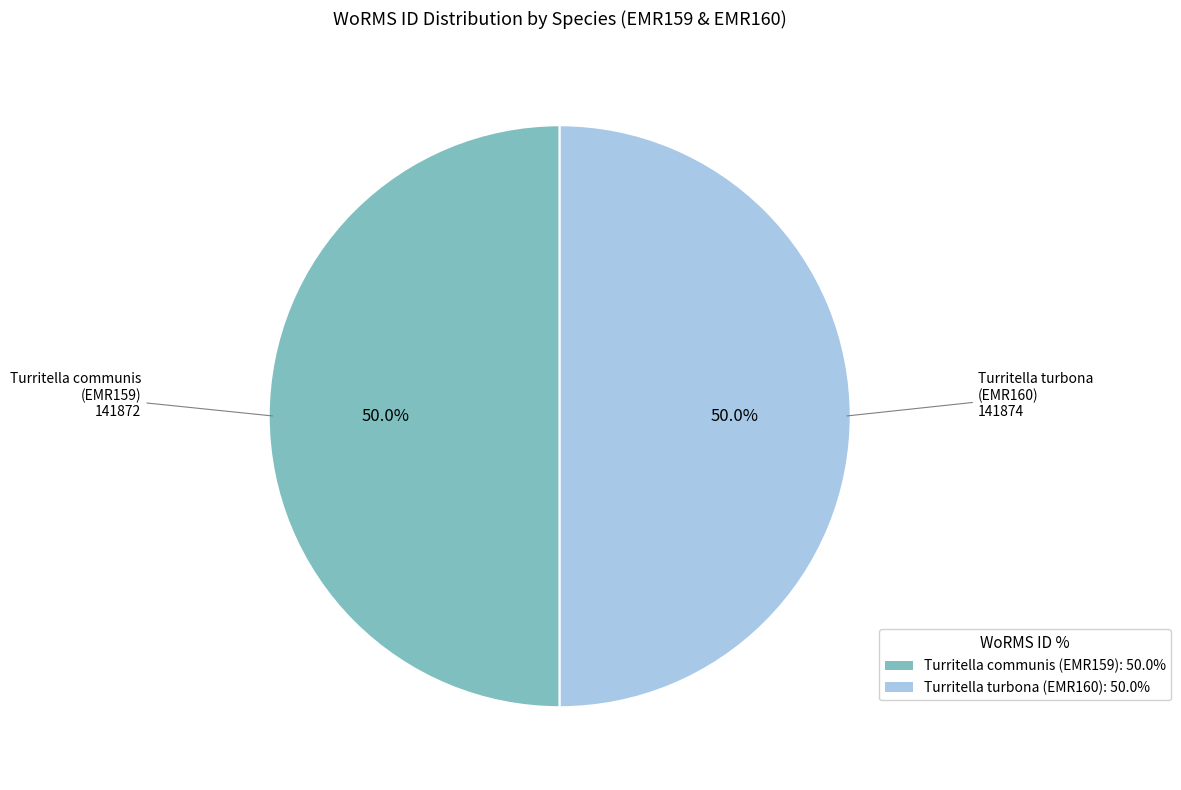

To the nearest percent, what portion does Turritella communis (EMR159) represent?

50%